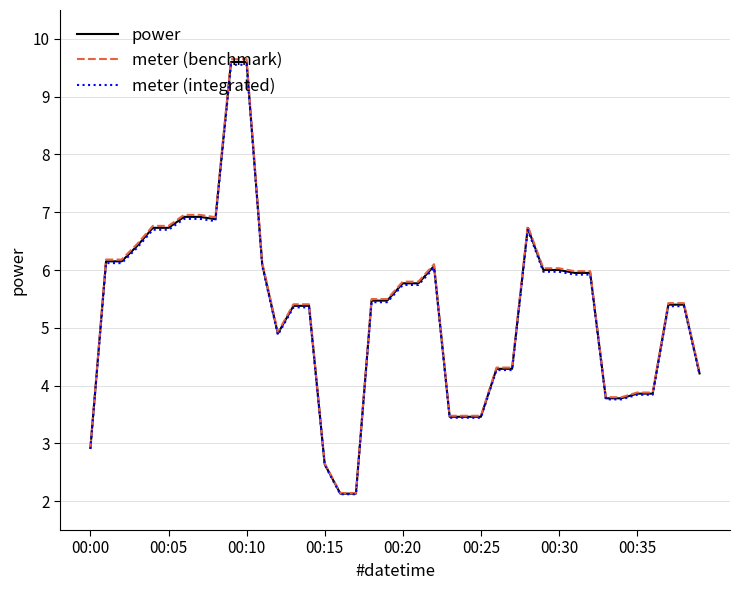

Which series has the largest range (max minus min)?

meter (benchmark)